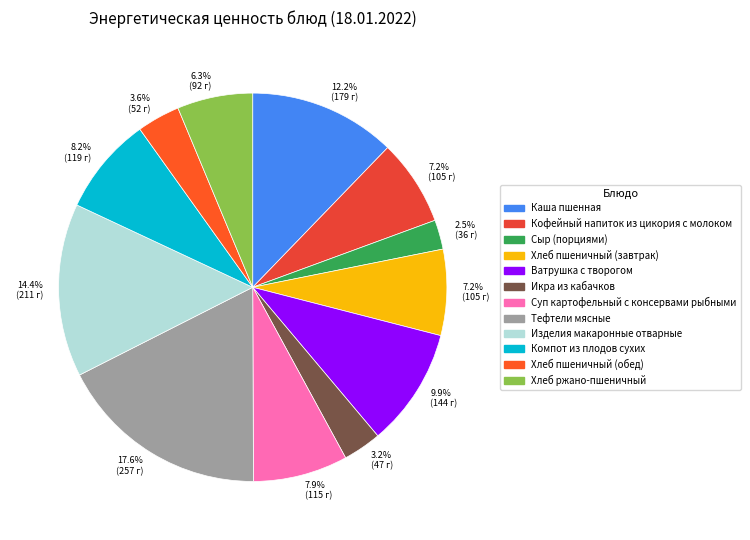

Is there any slice that represents more than half of the pie?

No